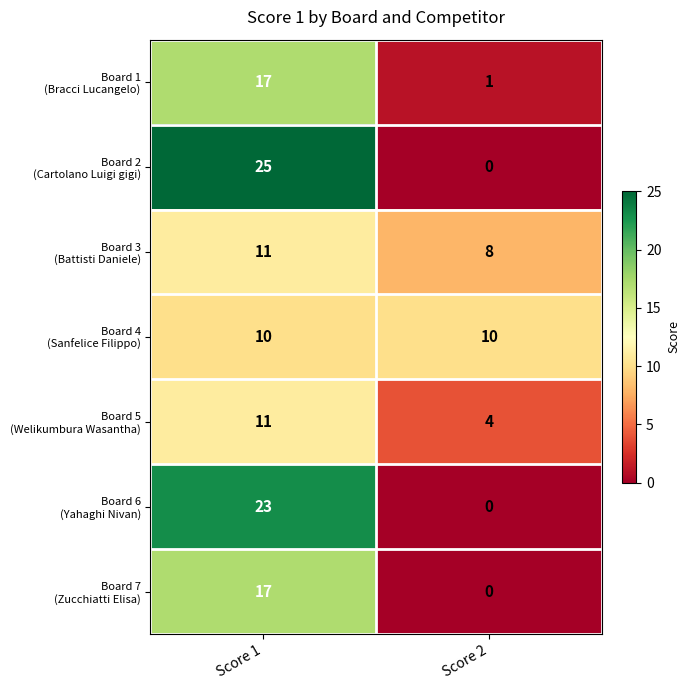

What is the total value across all series at Score 2?

23